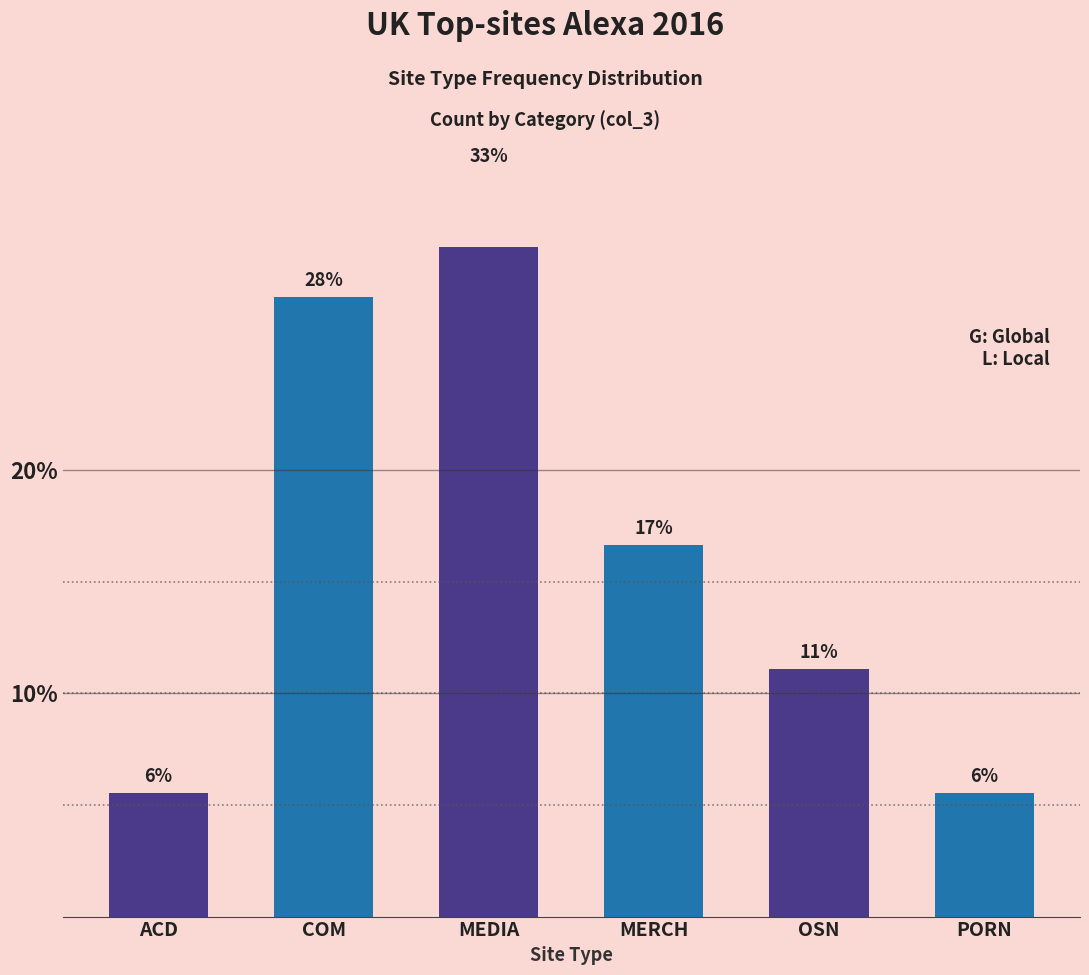

Reading left to right, list all the values displayed in this chart.

5.6	27.8	33.3	16.7	11.1	5.6